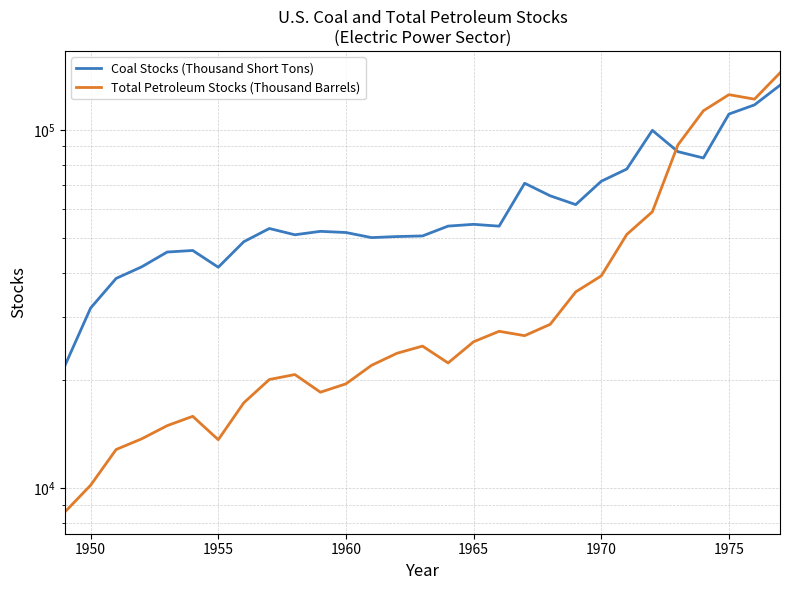

True or false: Coal Stocks (Thousand Short Tons) has a value of 11750.2 at 15.

False